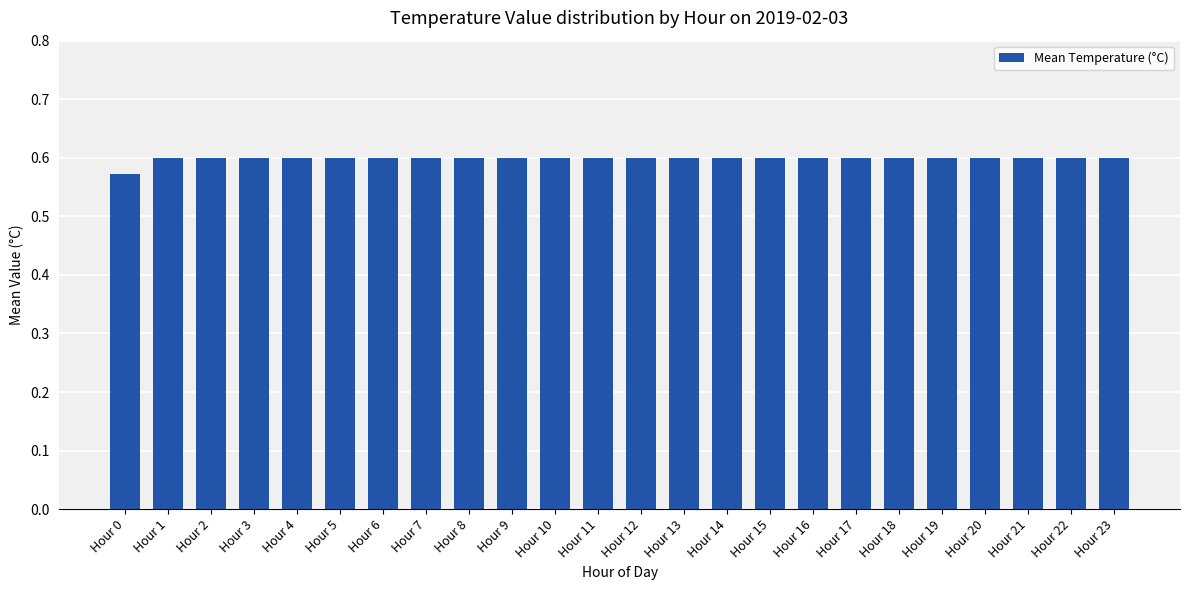

At which category does the chart reach its minimum across all series?

Hour 0